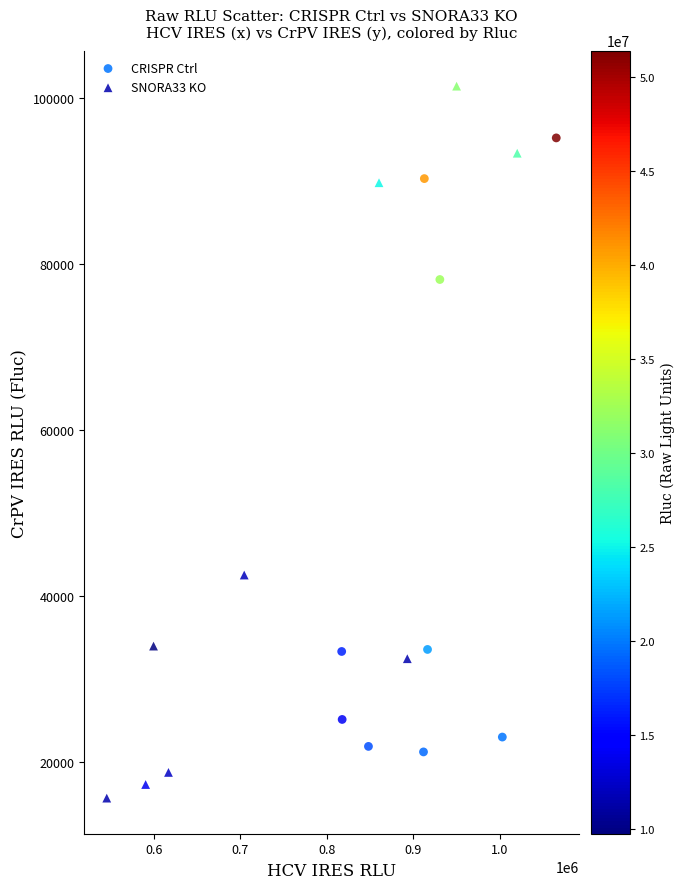

Which series has the largest Y range (max minus min)?

SNORA33 KO